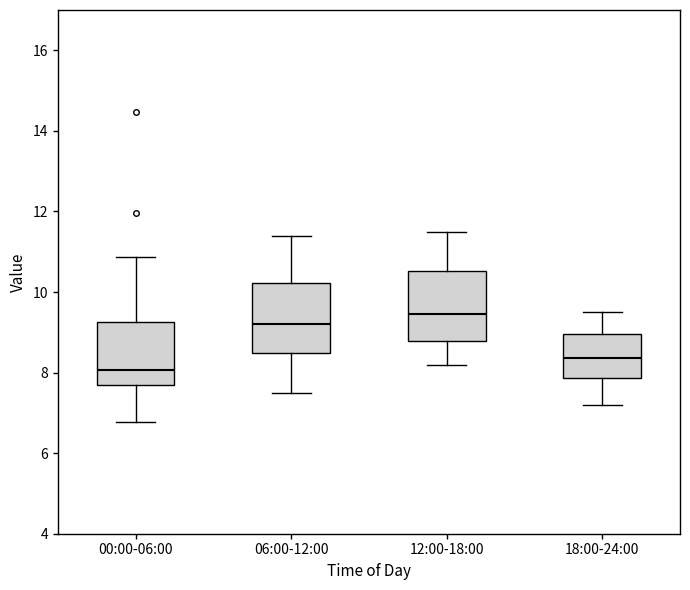

Which box's median line is the lowest?

00:00-06:00